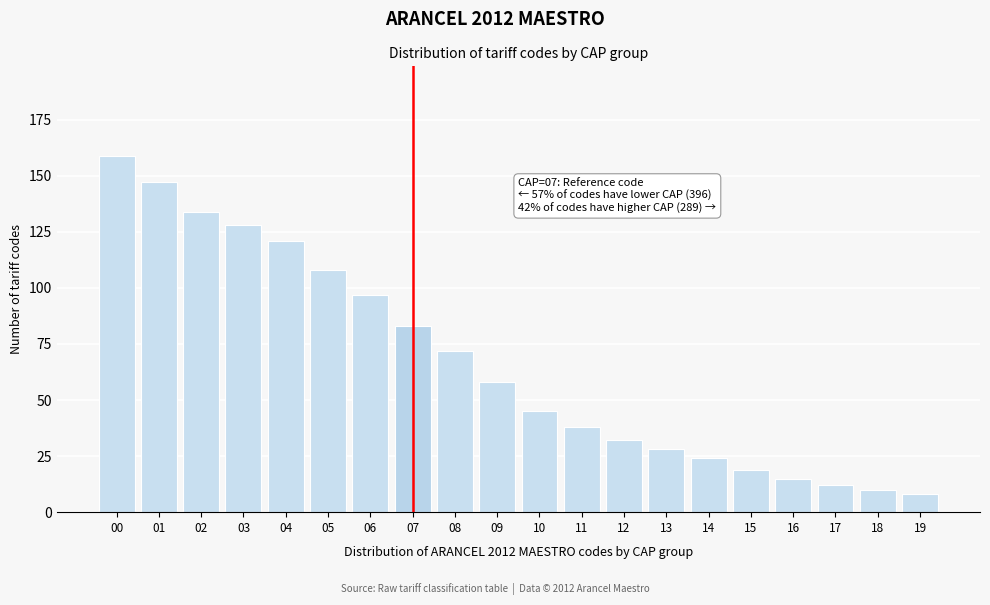

Reading left to right, what are all the values shown in this chart?

00=159	01=147	02=134	03=128	04=121	05=108	06=97	07=83	08=72	09=58	10=45	11=38	12=32	13=28	14=24	15=19	16=15	17=12	18=10	19=8